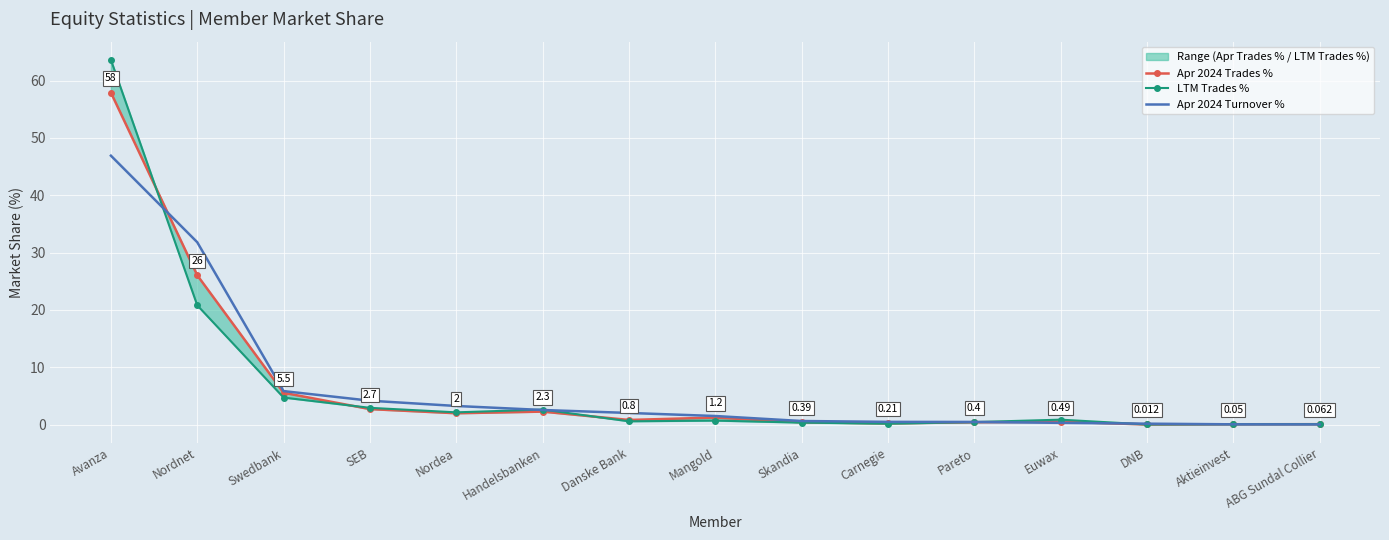

What is the sum of the LTM Trades % values at Mangold and Avanza?

64.3